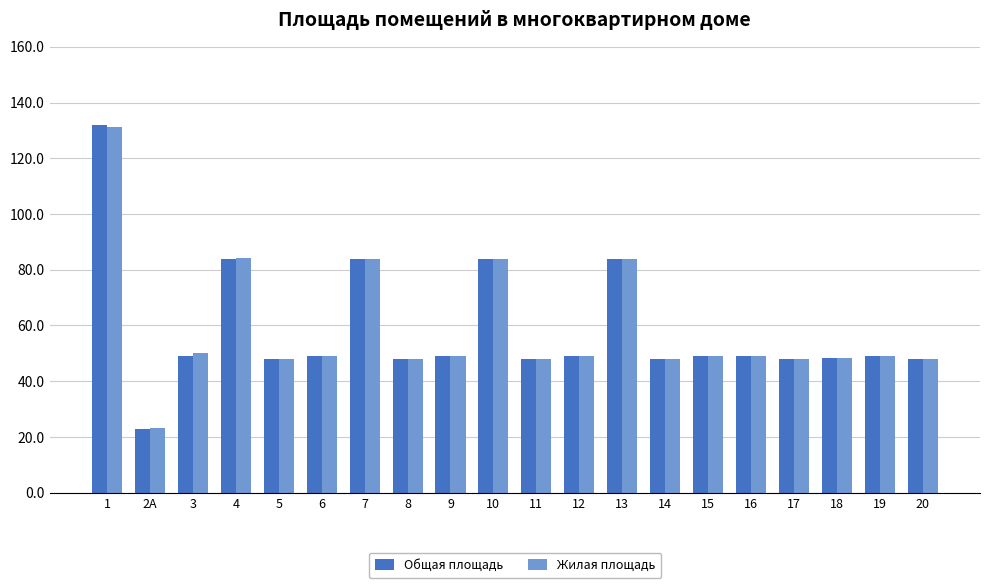

What position from the left is 15?

15